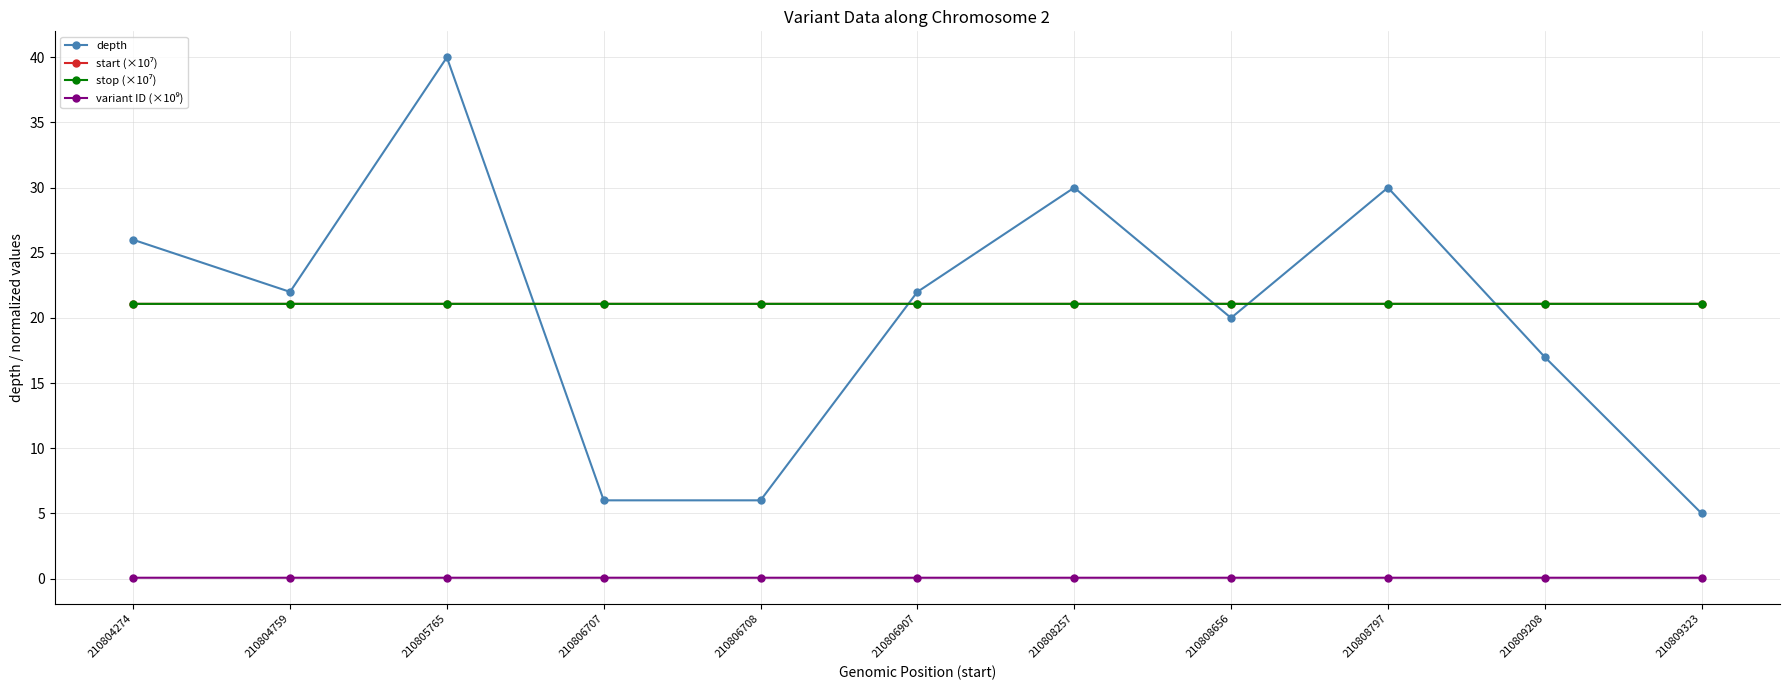

Which series has the largest range (max minus min)?

depth